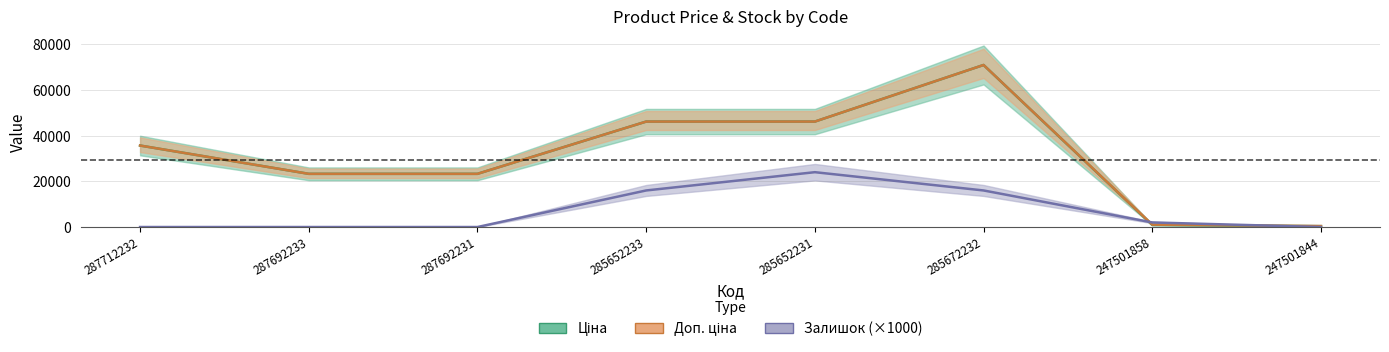

Reading left to right, list all the values displayed in this chart.

Ціна: 287712232=35659.4	287692233=23278.2	287692231=23278.2	285652233=46143.9	285652231=46143.9	285672232=70906.0	247501858=893.3	247501844=371.3
Доп. ціна: 287712232=35659.4	287692233=23278.2	287692231=23278.2	285652233=46143.9	285652231=46143.9	285672232=70906.0	247501858=1023.7	247501844=426.0
Залишок: 287712232=0.0	287692233=0.0	287692231=0.0	285652233=16000.0	285652231=24000.0	285672232=16000.0	247501858=2000.0	247501844=0.0